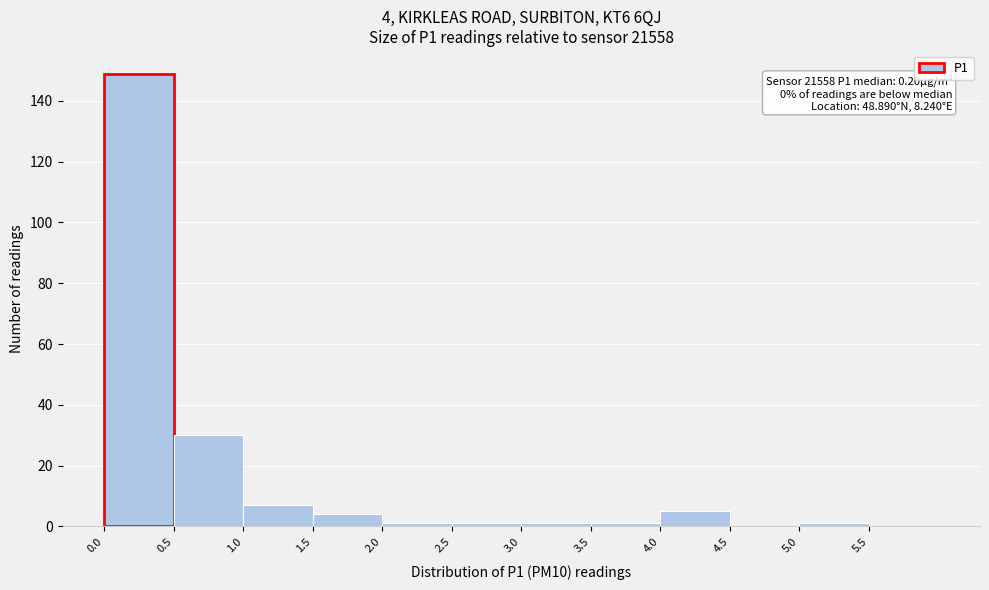

Over which range of the x-axis is the bar tallest?

0.0 to 0.5